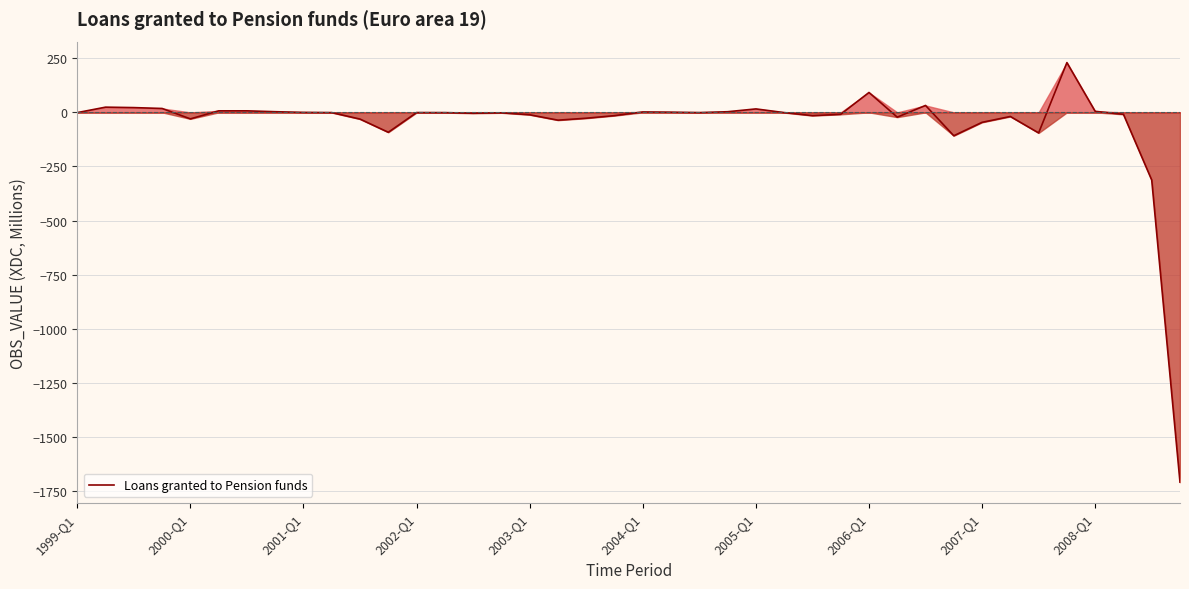

The value at 17 is -36.0. True or false?

True